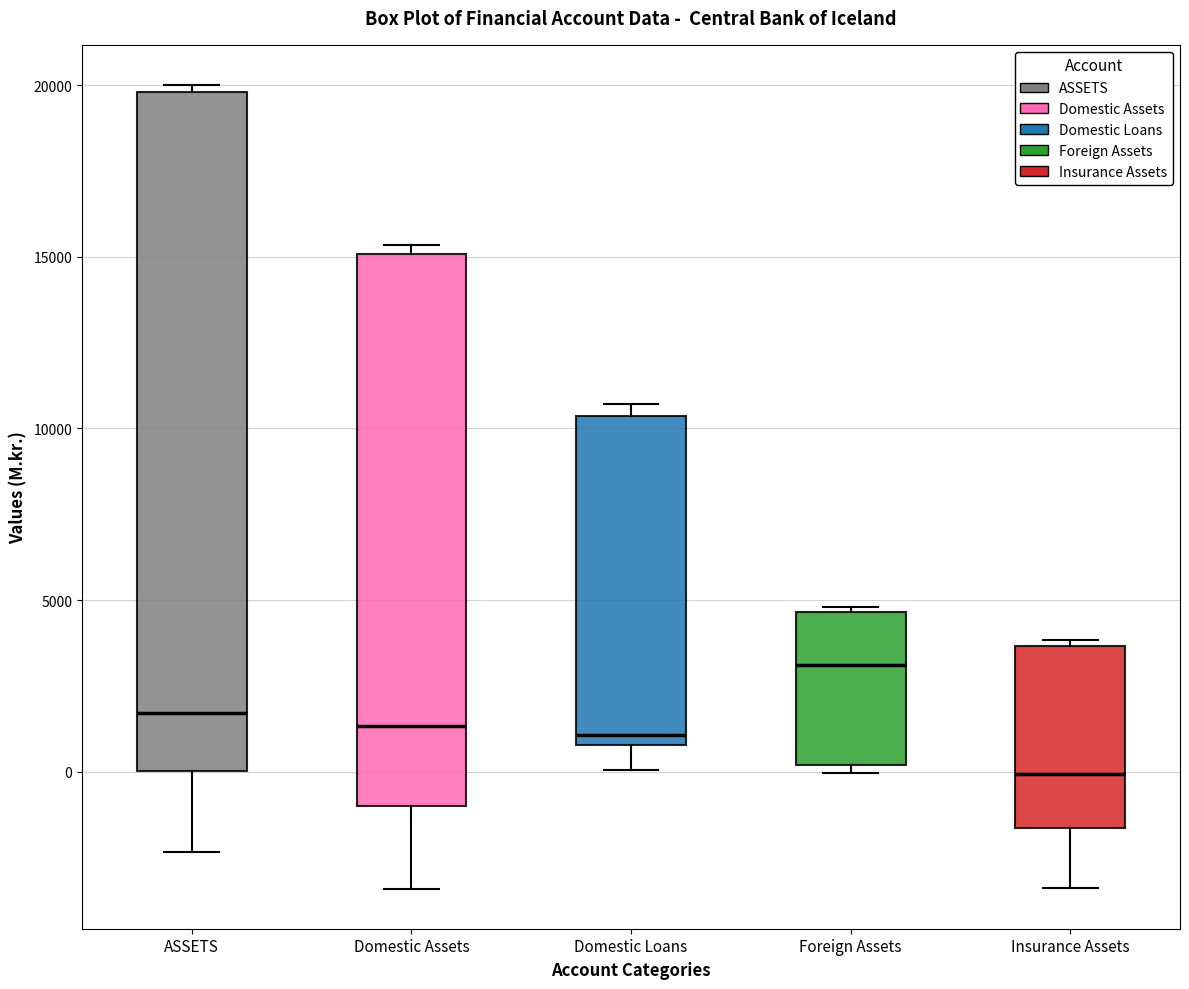

Which box's median line is the highest?

Foreign Assets